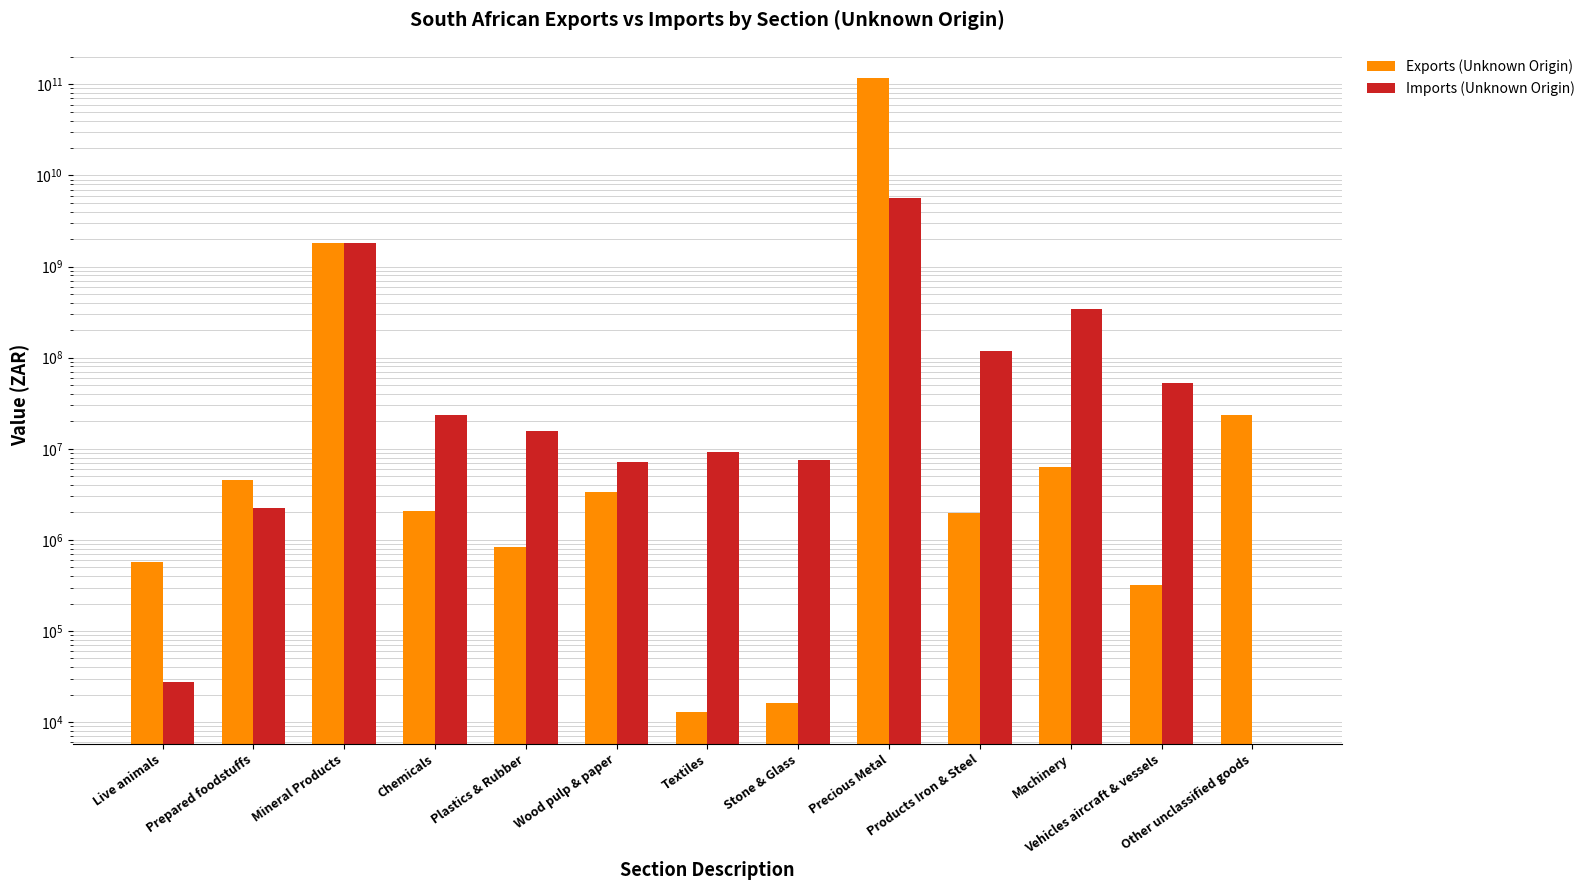

How many data points does each series have?

13